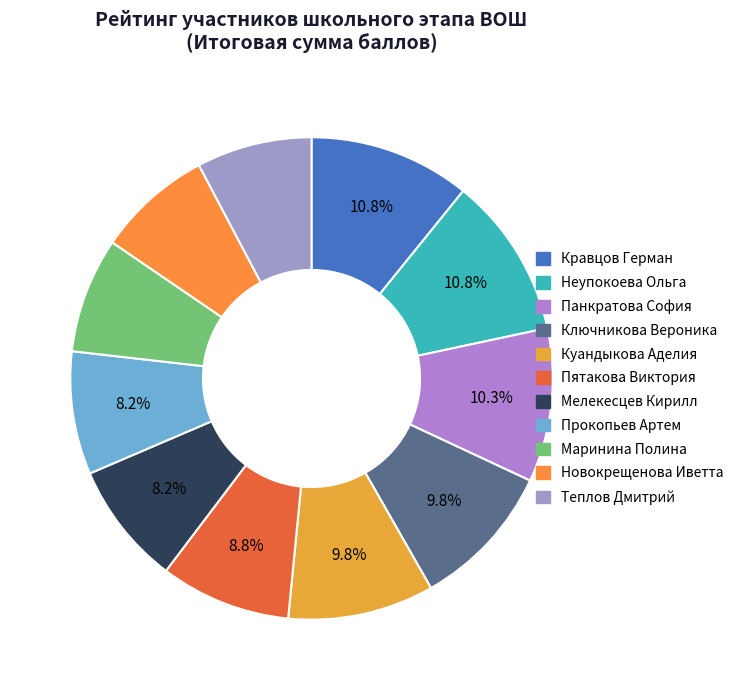

How many slices are in this pie chart?

11